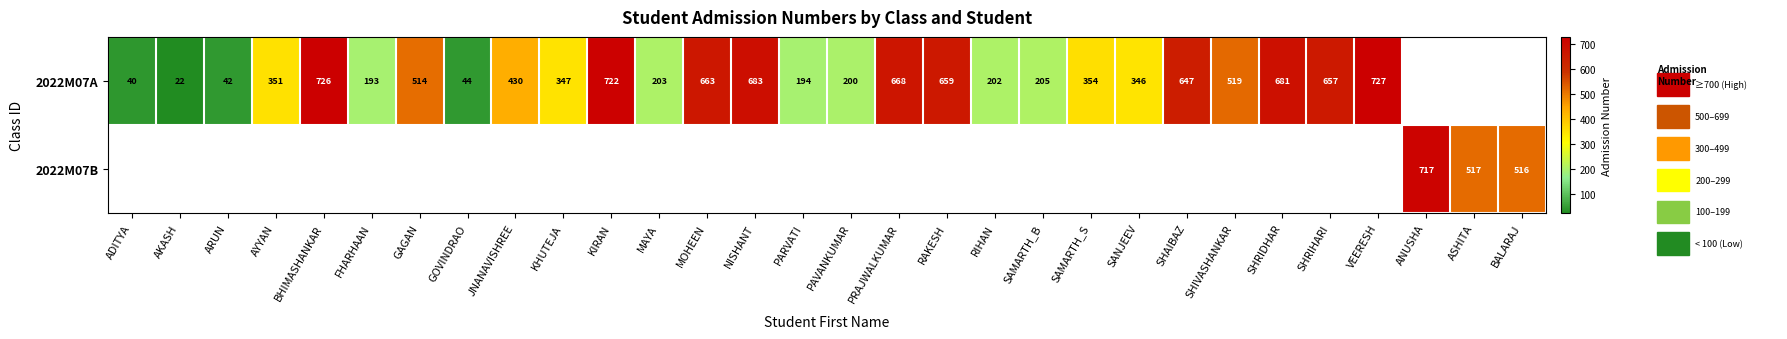

How many categories are shown in the chart?

30